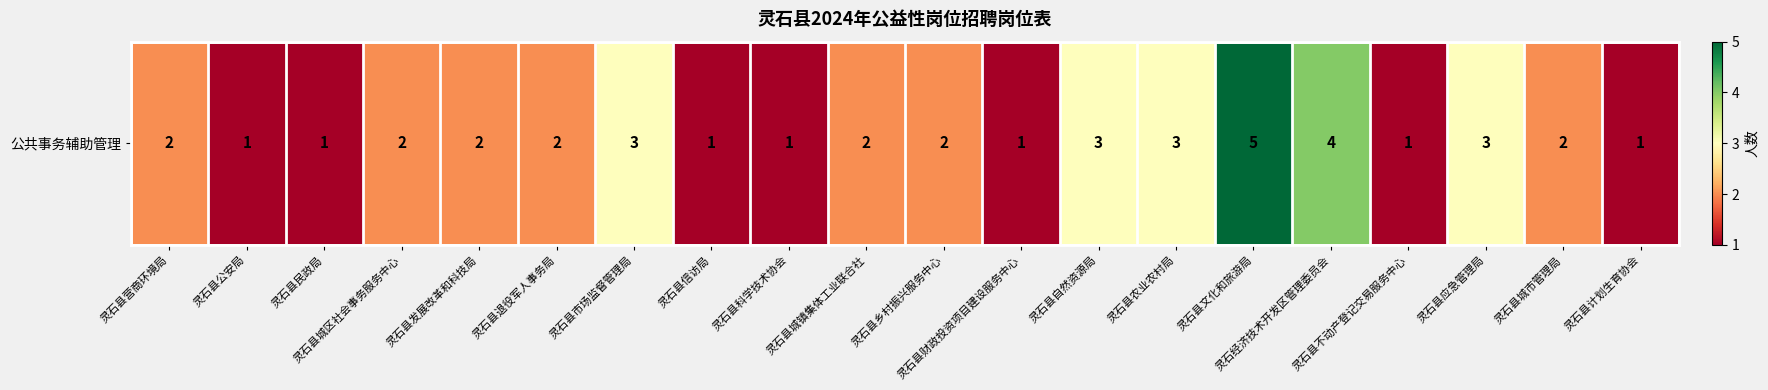

What is the difference between the maximum and second lowest values?

4